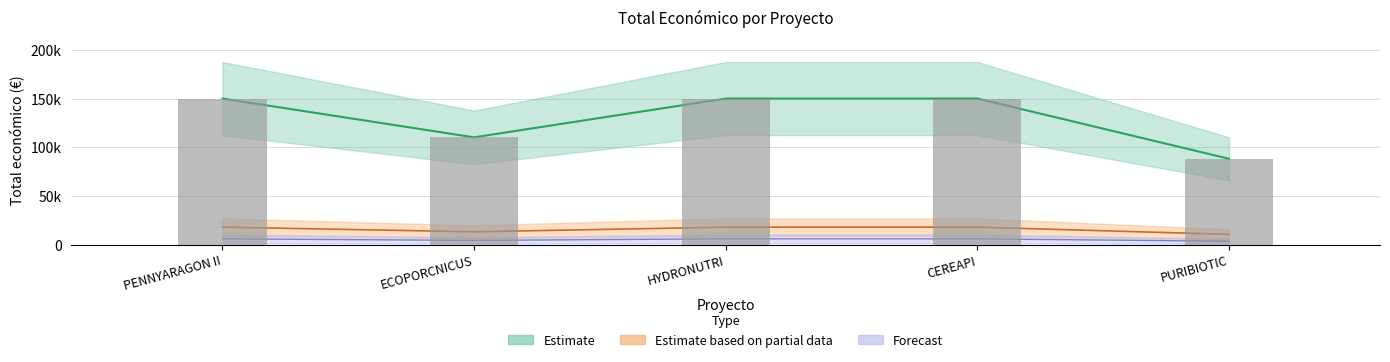

List the labels in order of value, smallest first.

PURIBIOTIC, ECOPORCNICUS, PENNYARAGON II, HYDRONUTRI, CEREAPI